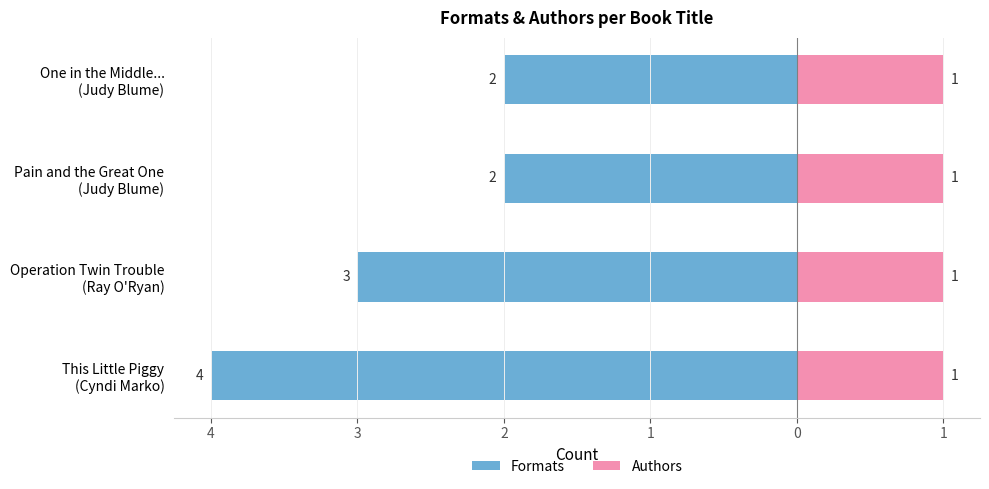

At how many categories does at least one series exceed 0?

4